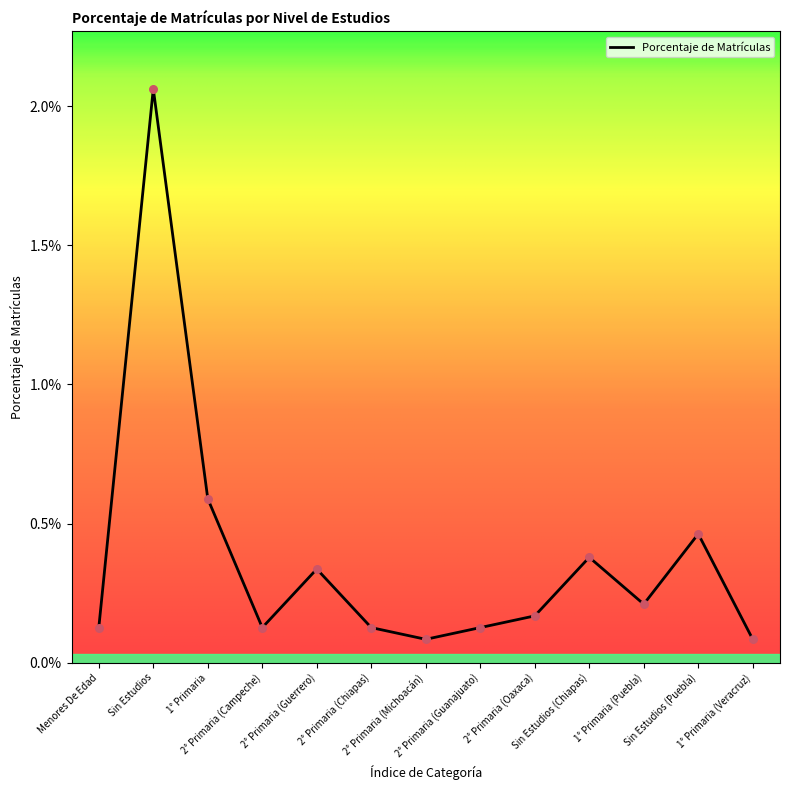

Which has a higher value, 2° Primaria (Guerrero) or 2° Primaria (Oaxaca)?

2° Primaria (Guerrero)